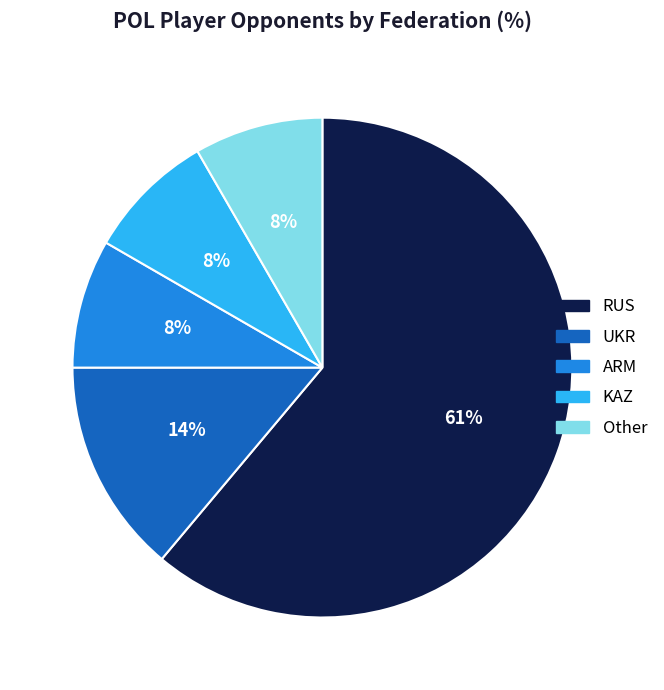

To the nearest percent, what is the average slice percentage?

20%